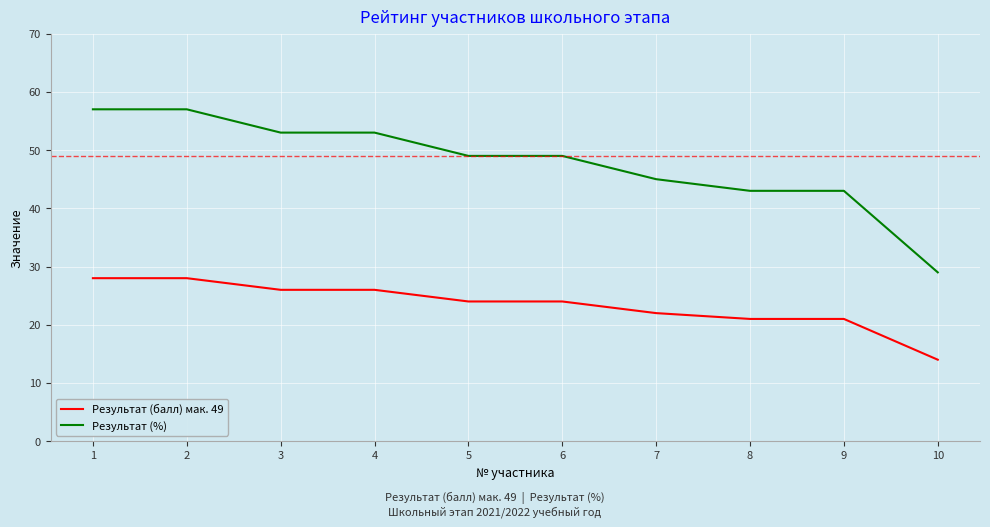

Does the chart display data point markers on the line(s)?

No